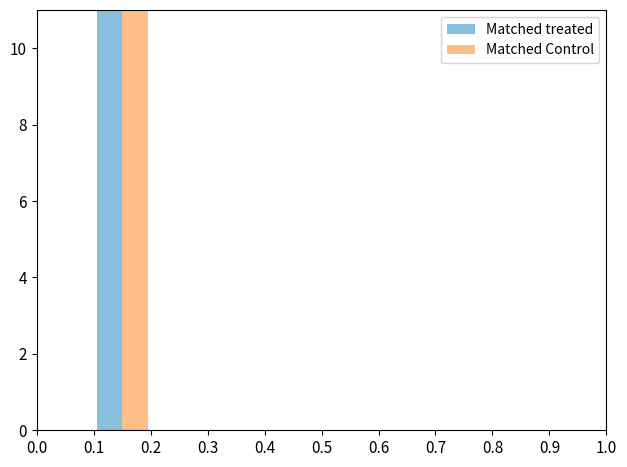

At which category is the sum across all series the highest?

0.1